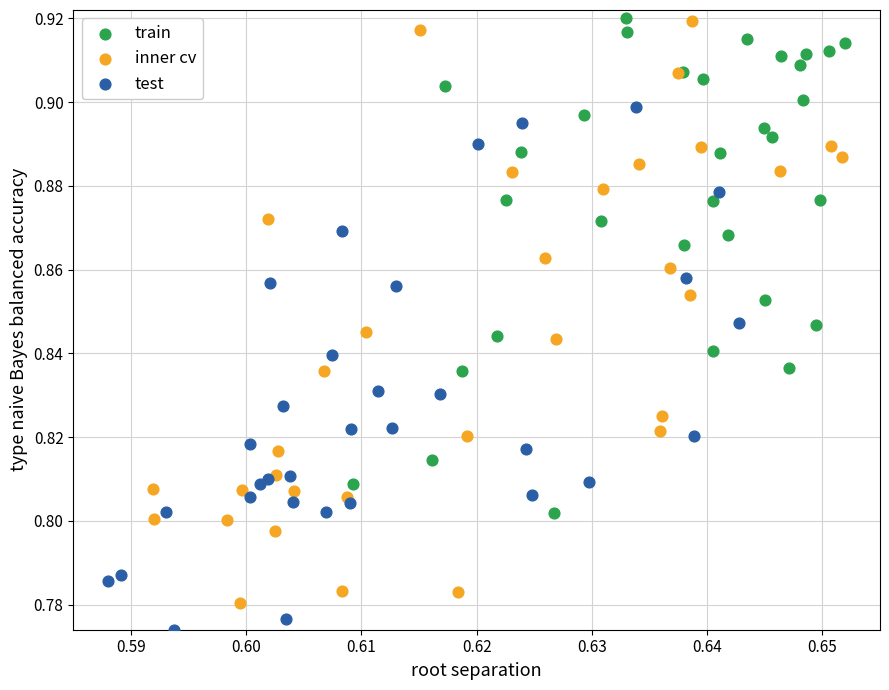

What are all the series names shown in the legend?

train, inner cv, test